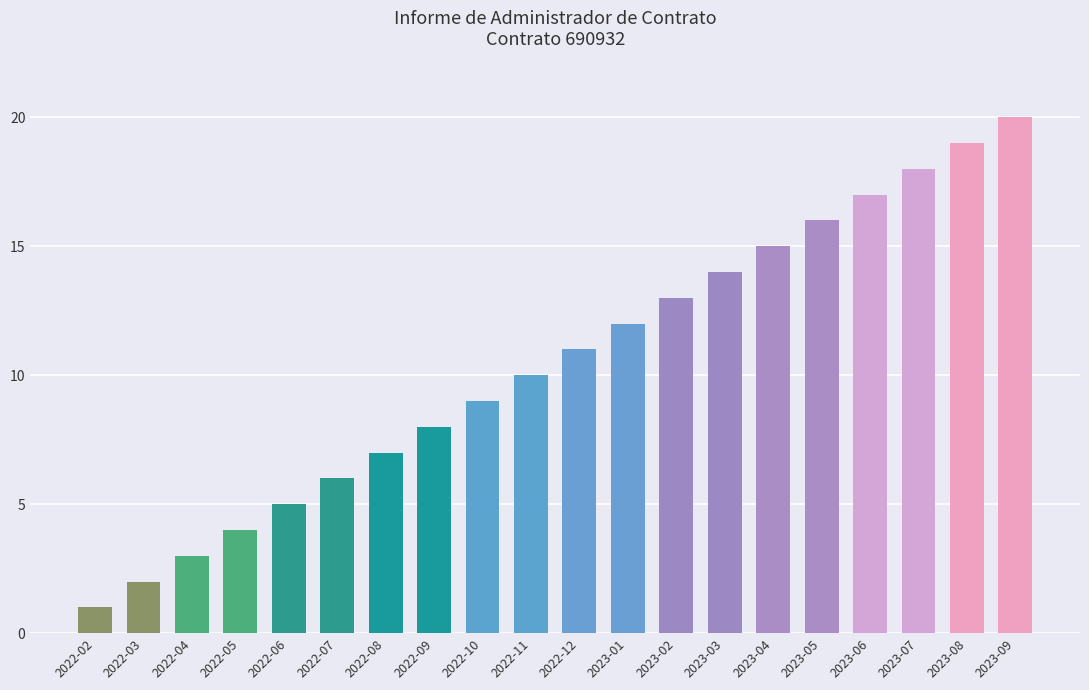

The value at 2022-07 is 11. True or false?

False